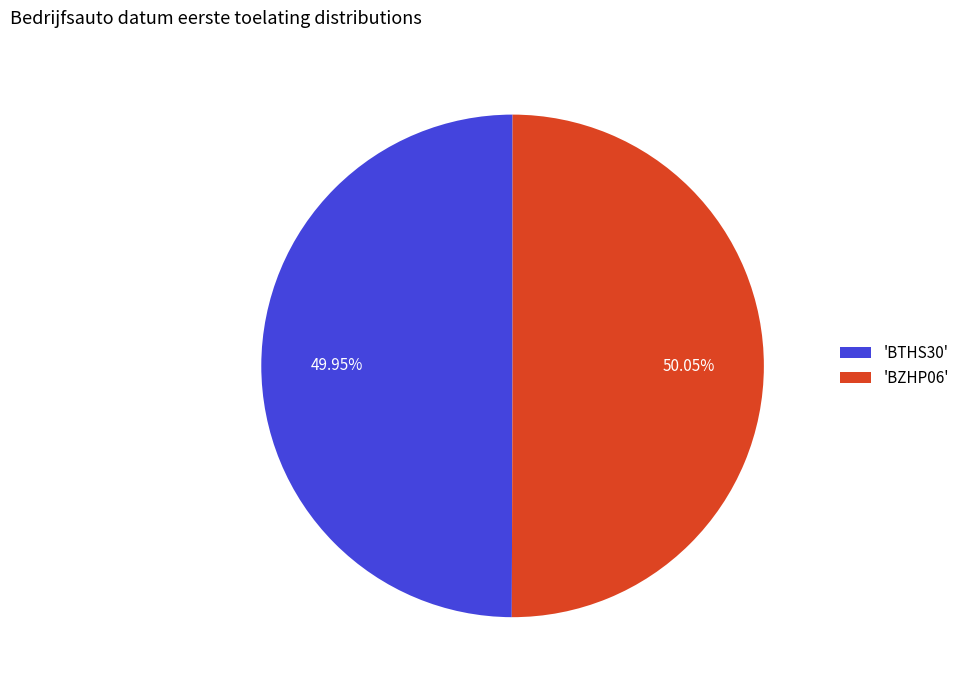

Is there a majority slice in this chart?

Yes